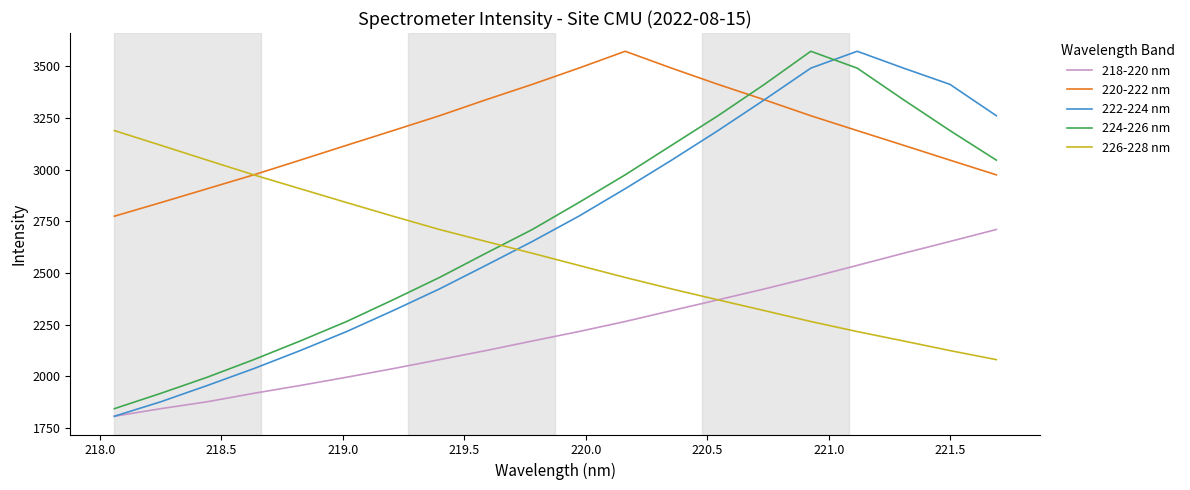

Which series has the largest total across all categories?

220-222 nm